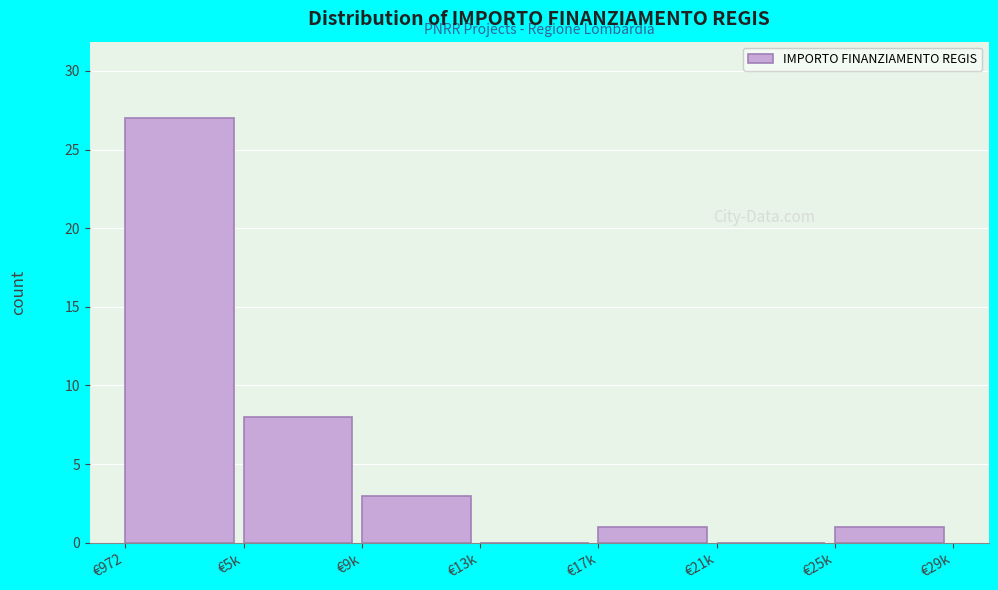

Reading left to right, transcribe all the data shown in this chart.

€972=27	€5k=8	€9k=3	€13k=0	€17k=1	€21k=0	€25k=1